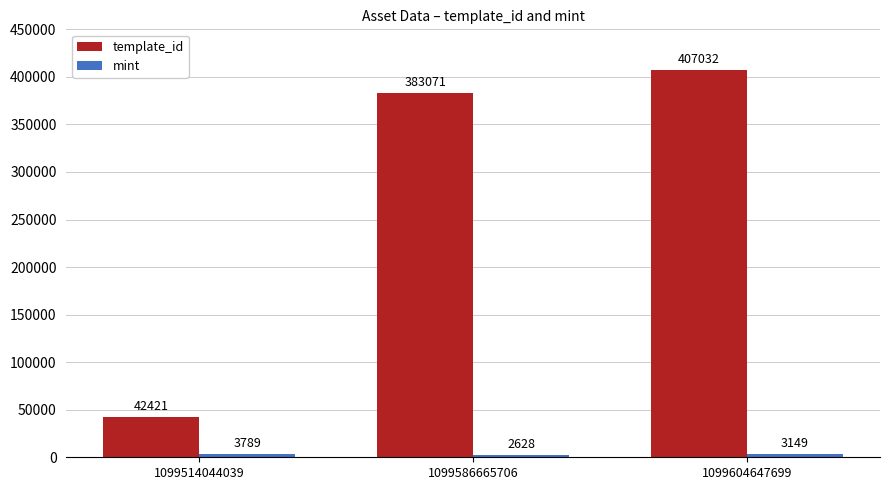

How many bars are there in total?

6